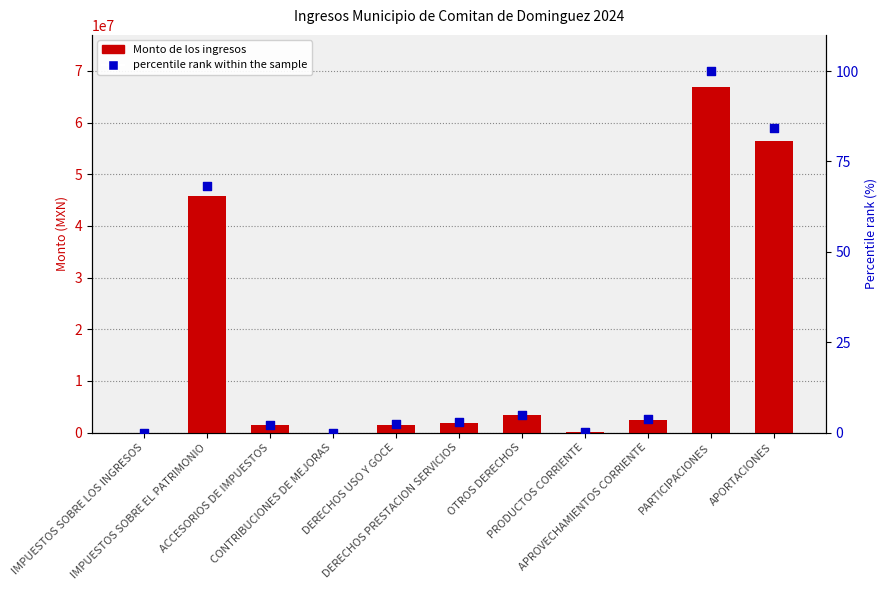

At which category is the sum across all series the highest?

PARTICIPACIONES